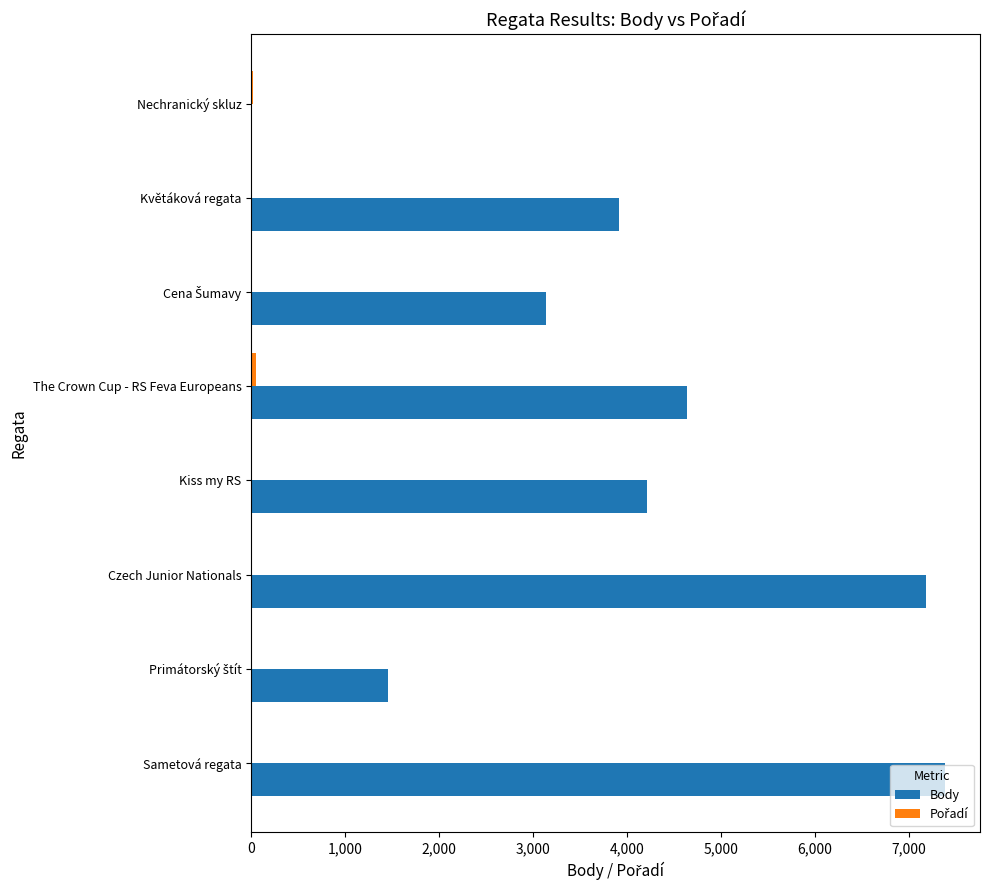

What is the sum of all Body values?

31923